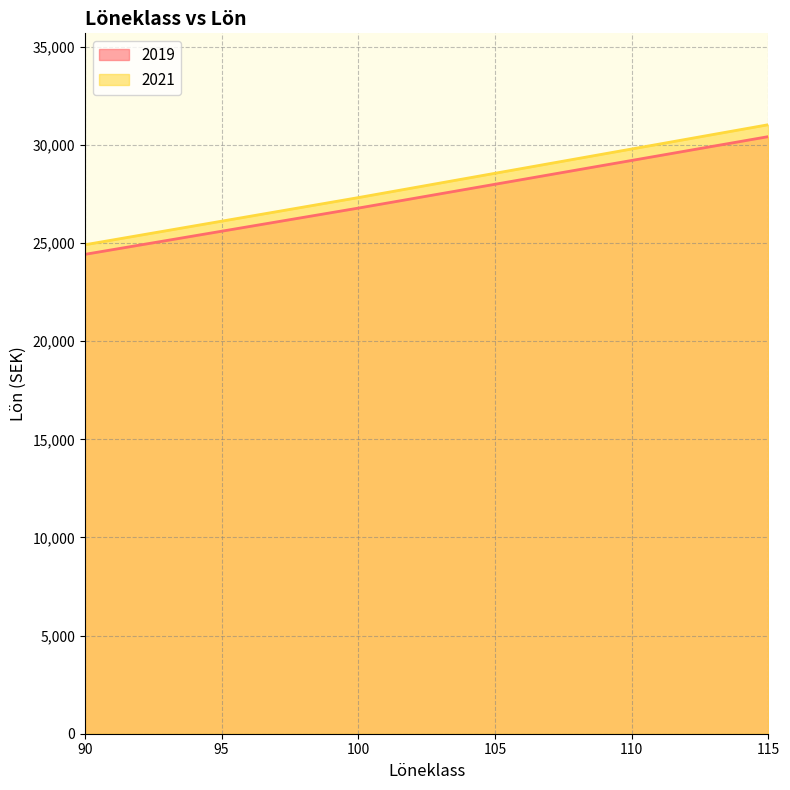

What is the average value of the 2021 series?

28786